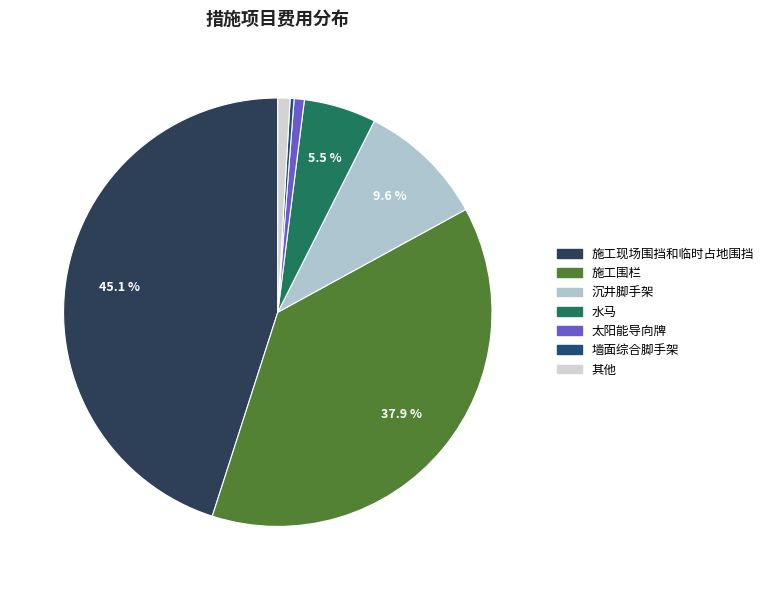

To the nearest percent, what is the difference between the largest and smallest slice percentages?

45%